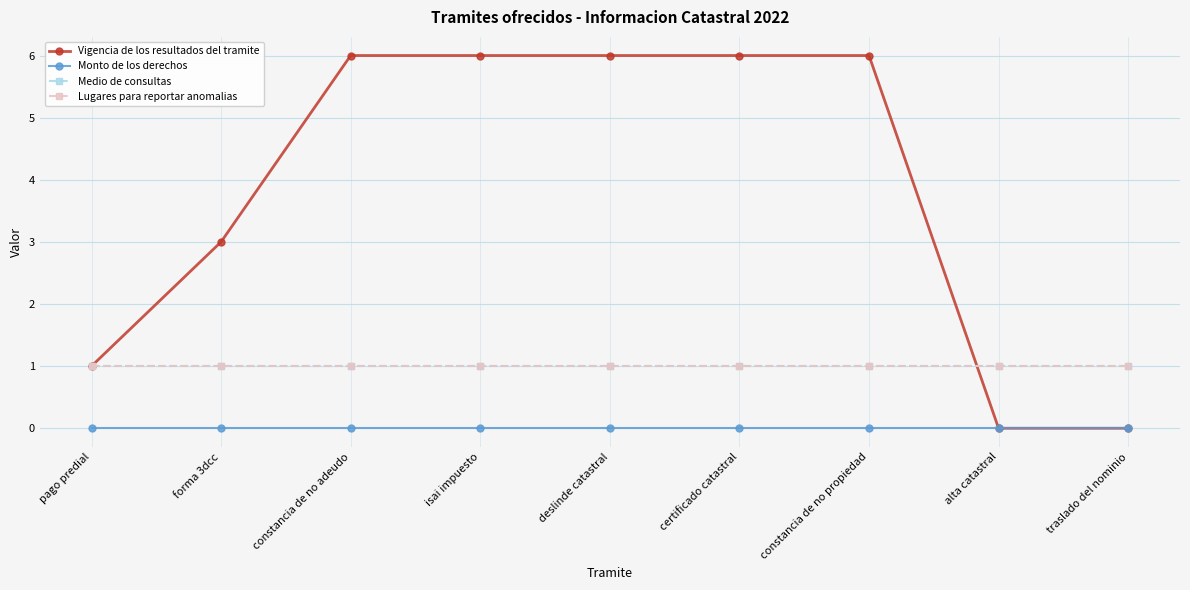

Is this an area chart (filled region under the line)?

No